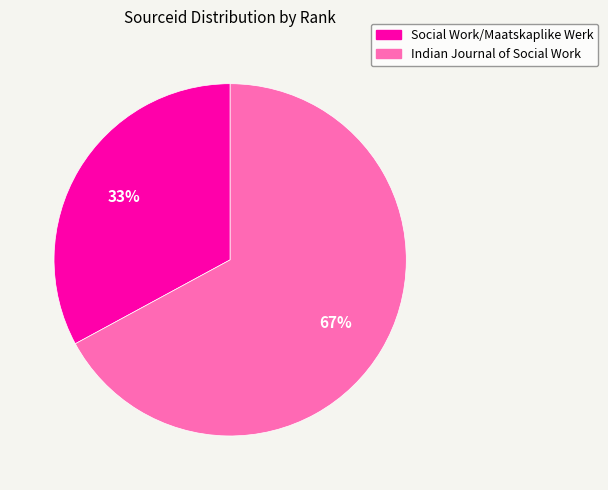

Is there any slice that represents more than half of the pie?

Yes